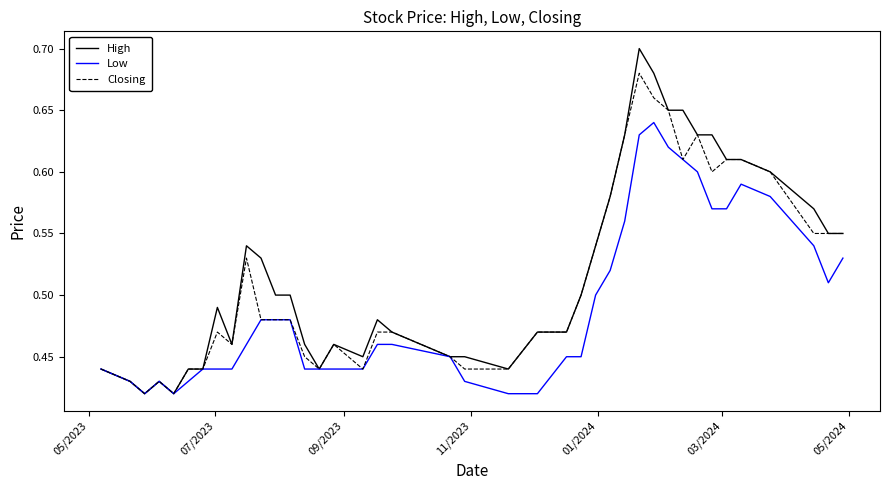

Rank the series by their maximum value, from highest to lowest.

High, Closing, Low